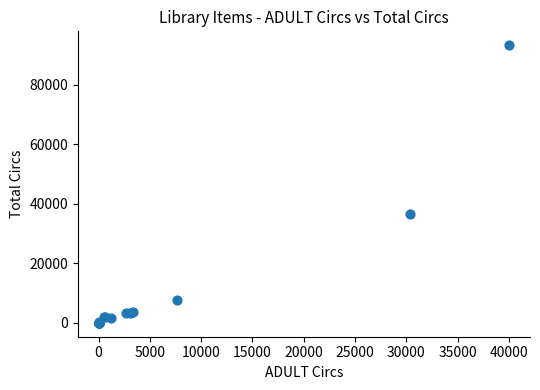

What Y value in the scatter plot is closest to 46676?

36638